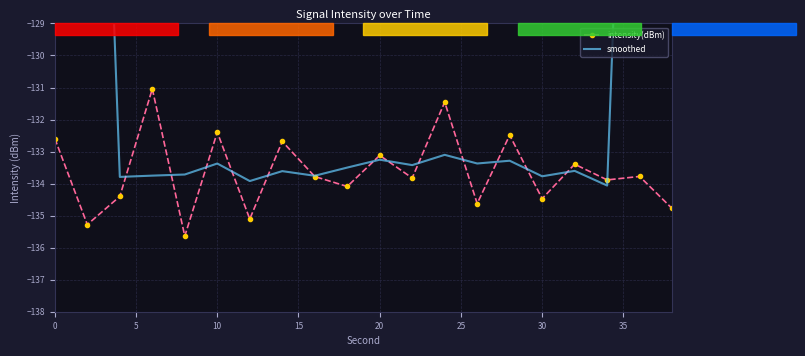

After their last crossing, which series has the higher values: smoothed or intensity(dBm)?

smoothed